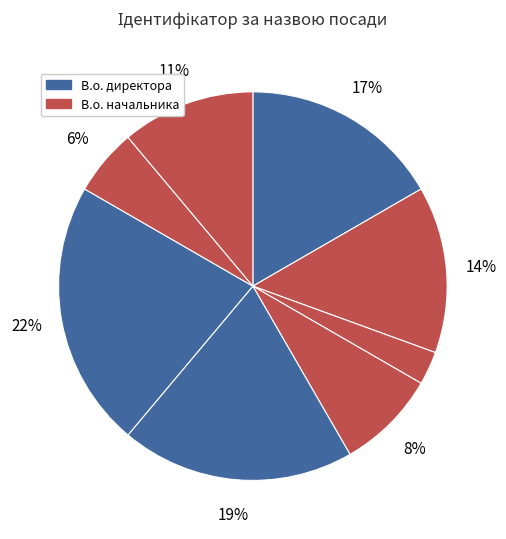

How many slices are in this pie chart?

8